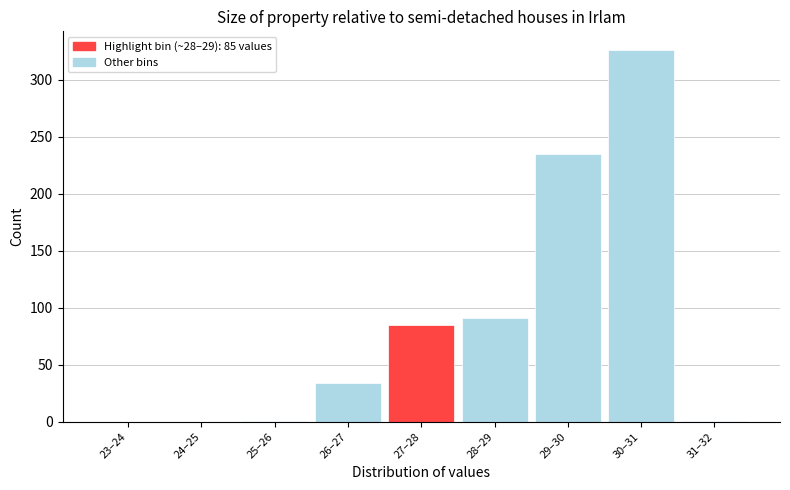

Between 27–28 and 26–27, which is larger?

27–28